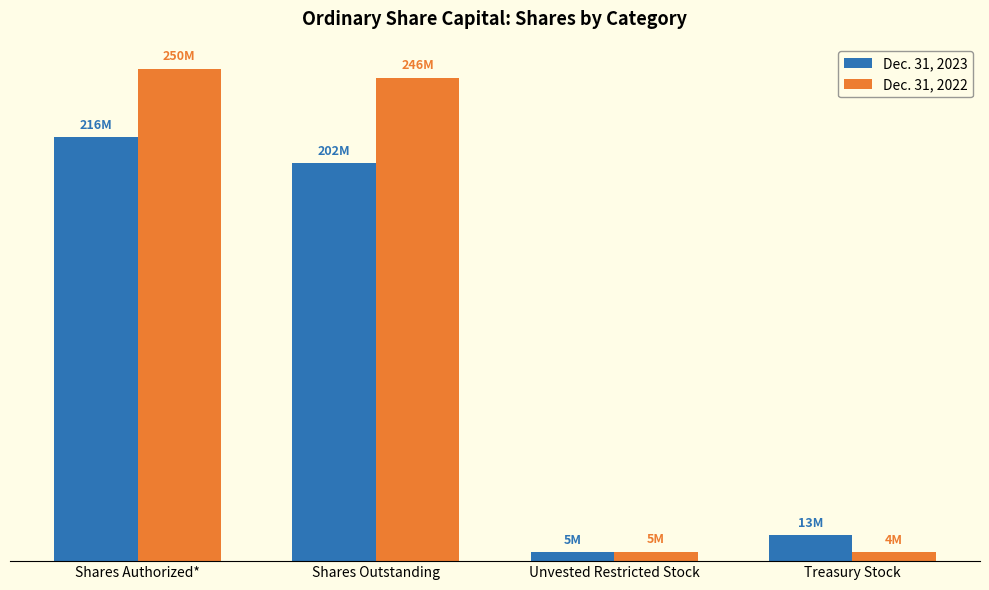

Reading right to left, transcribe all the data shown in this chart.

Dec. 31, 2023: Treasury Stock=13050571	Unvested Restricted Stock=4561249	Shares Outstanding=202493168	Shares Authorized*=215543739
Dec. 31, 2022: Treasury Stock=4416070	Unvested Restricted Stock=4837602	Shares Outstanding=245931275	Shares Authorized*=250347345